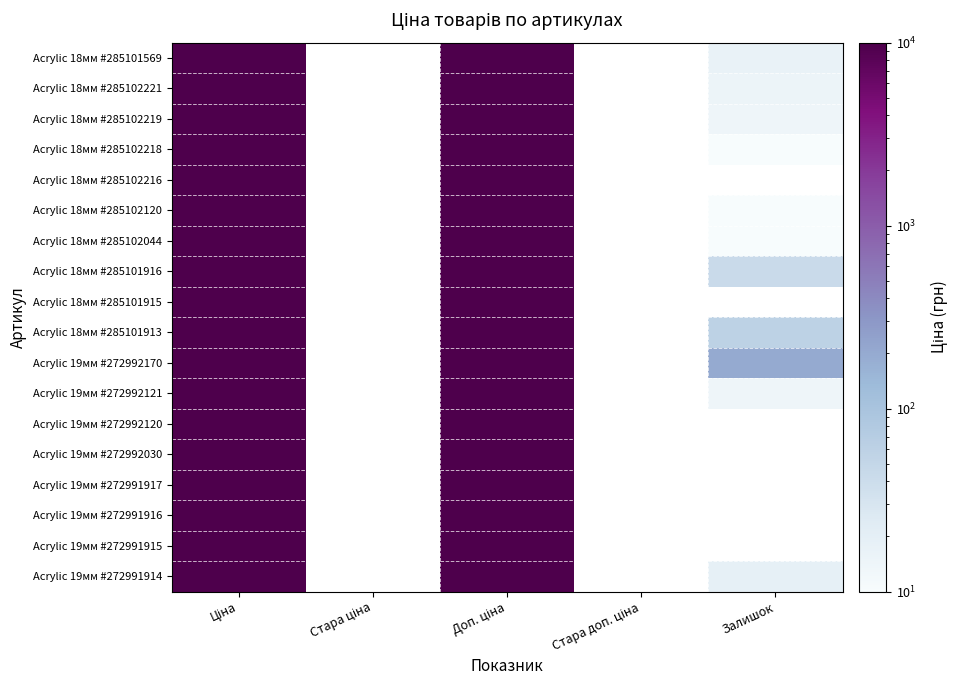

True or false: Acrylic 18мм #285102221 has a value of 9664.7 at Доп. ціна.

True